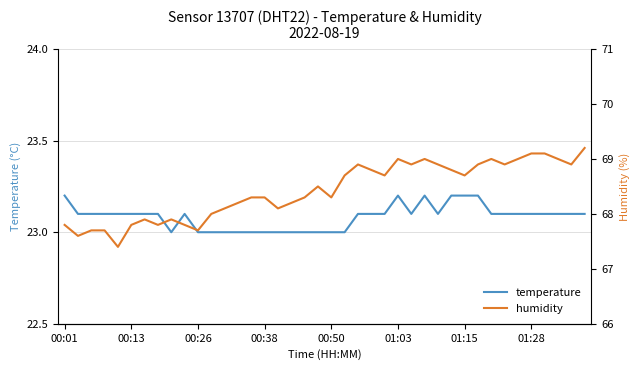

At which category is the sum across all series the highest?

39